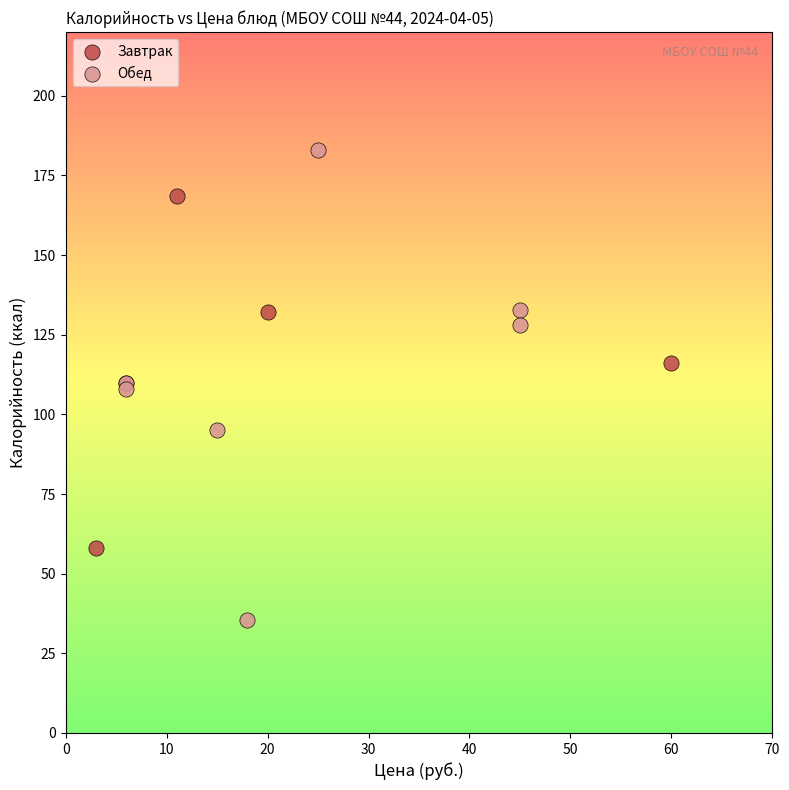

Which series has the largest Y range (max minus min)?

Обед